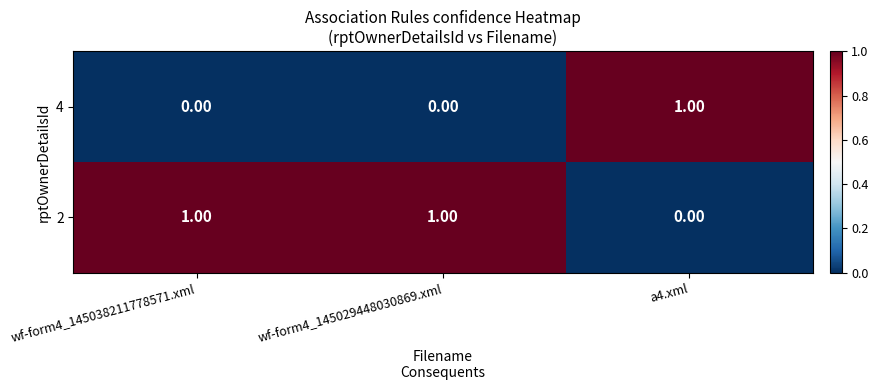

Rank the series at wf-form4_145038211778571.xml from highest to lowest value.

2, 4